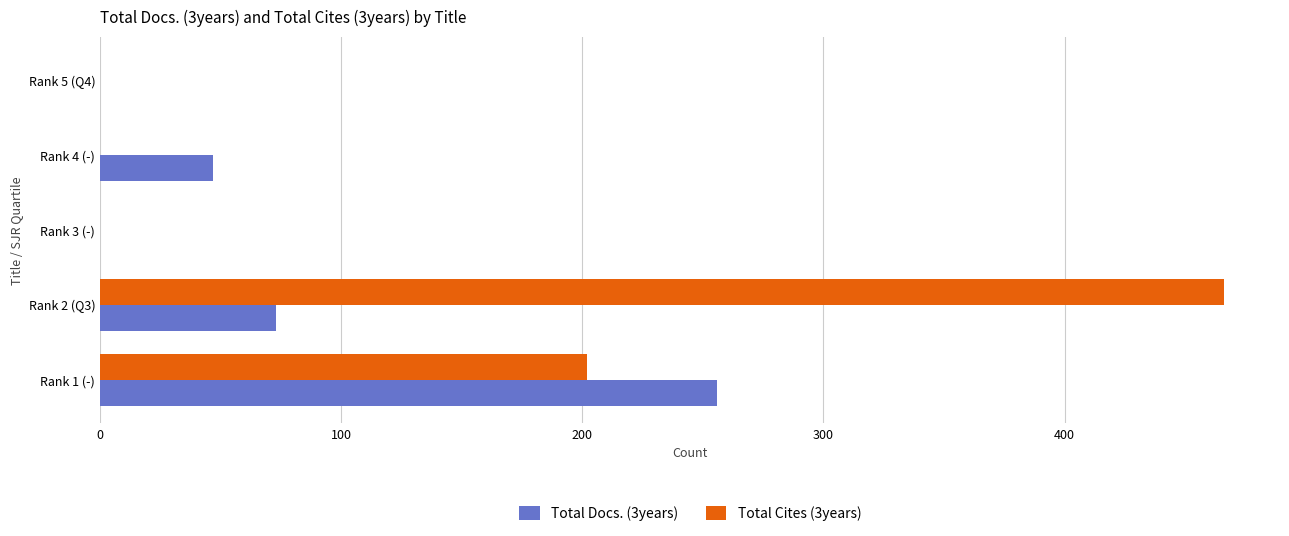

What are all the series names shown in the legend?

Total Docs. (3years), Total Cites (3years)